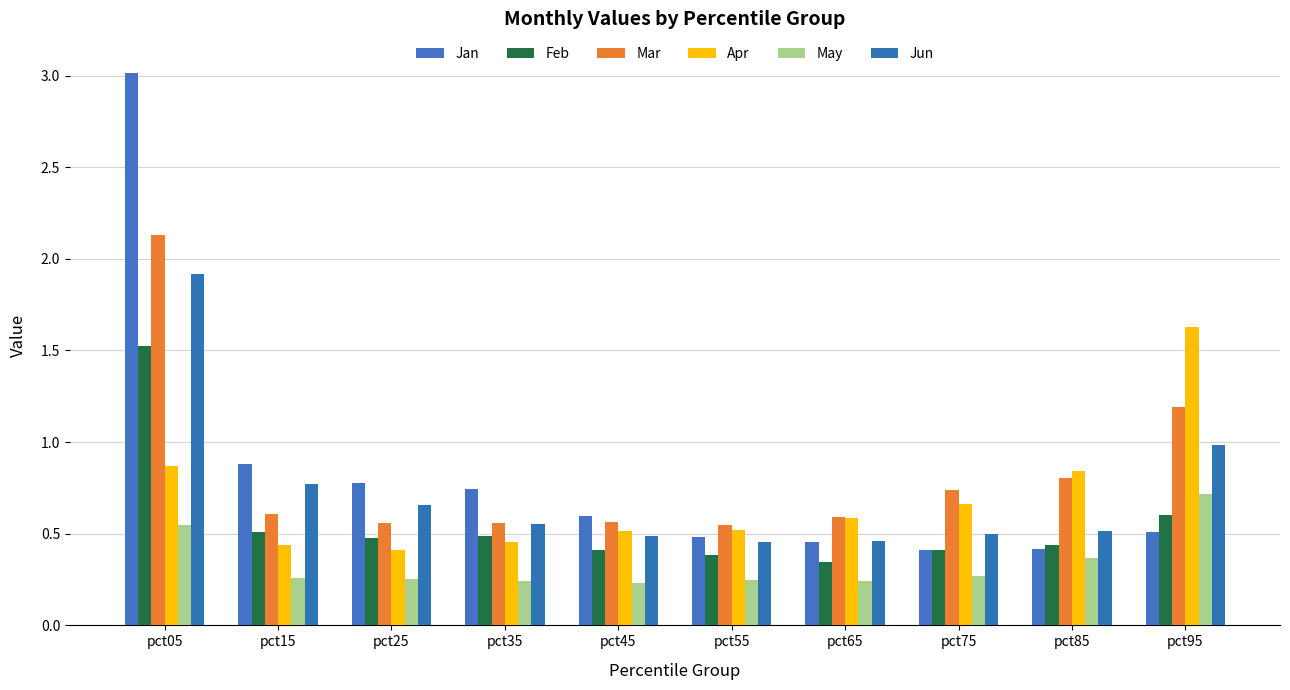

How many categories are shown in the chart?

10